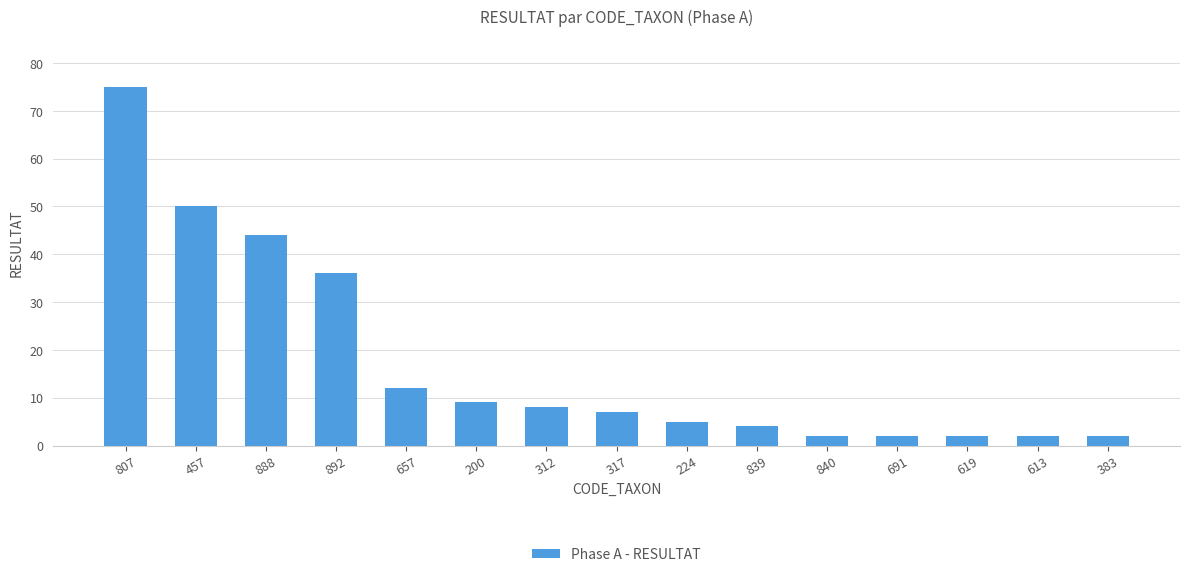

What is the ratio of the value at 312 to the value at 457?

0.2